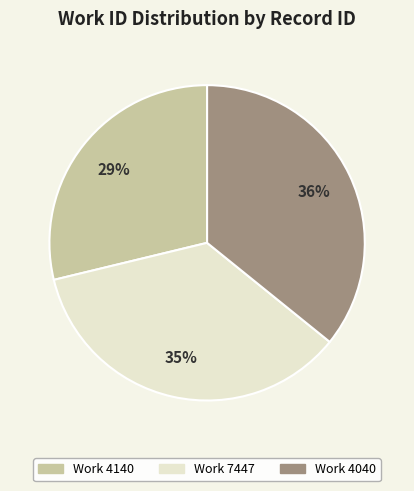

Is it true that Work 4040 is 36% of the pie?

True